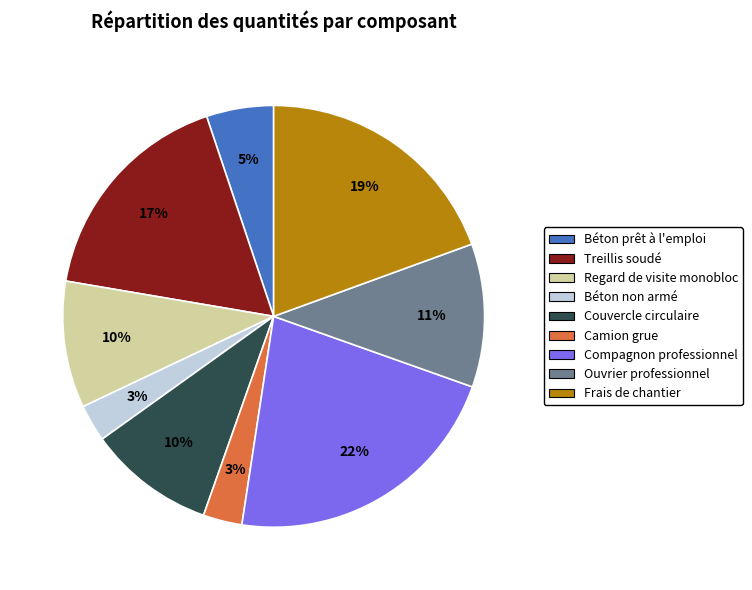

How many segments does this pie chart have?

9